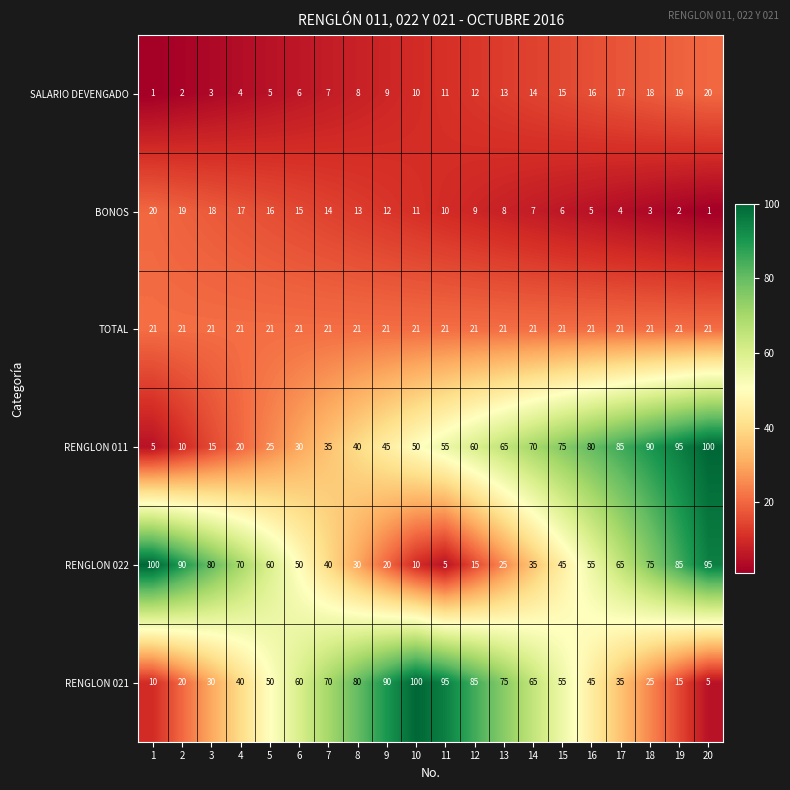

What is the total value across all series at 13?

207